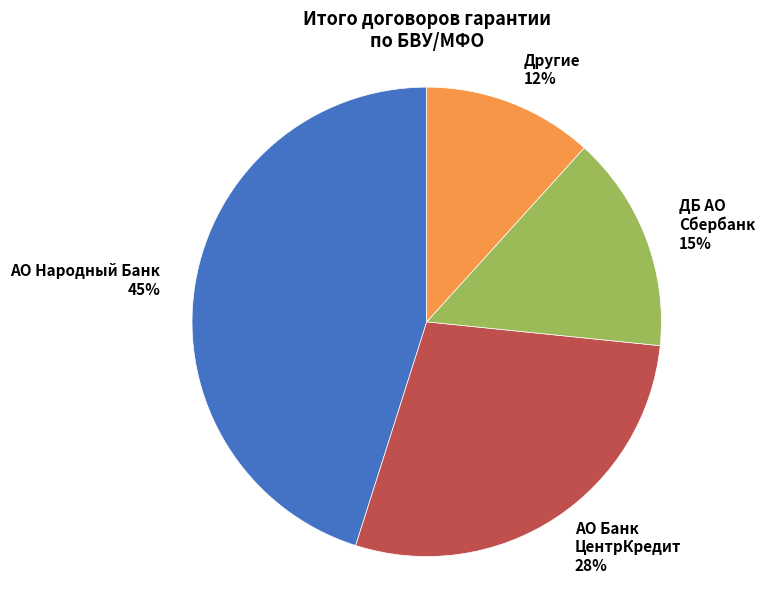

Is there a majority slice in this chart?

No